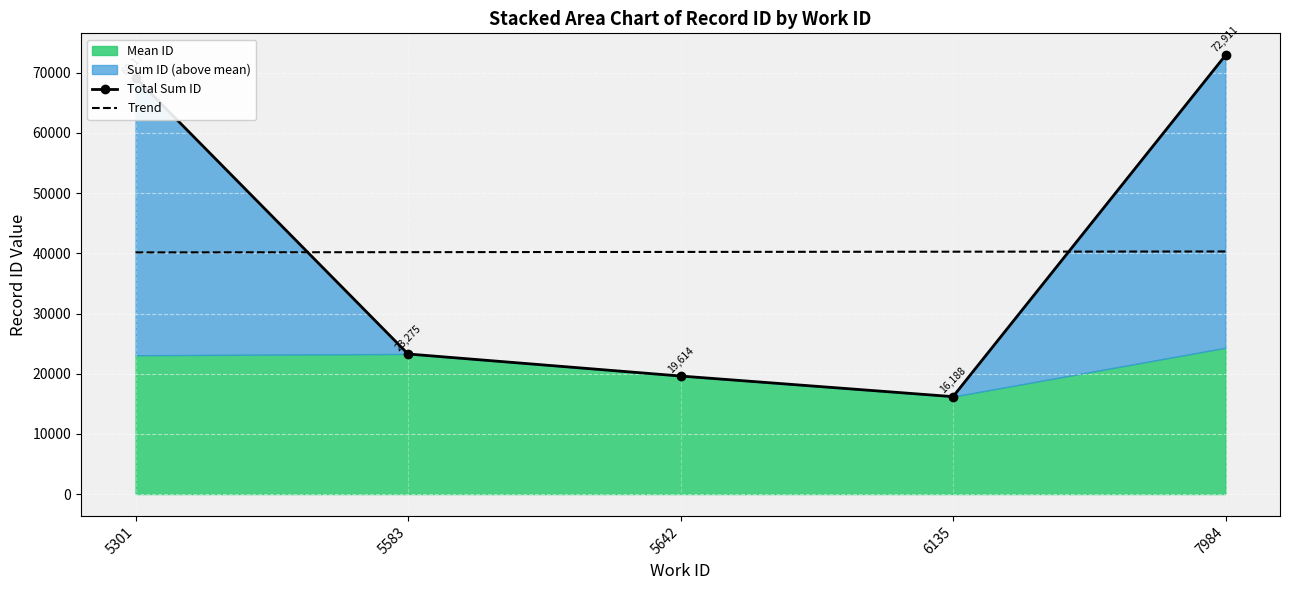

Reading left to right, transcribe all the data shown in this chart.

Total Sum ID: 5301=69177.0	5583=23275.0	5642=19614.0	6135=16188.0	7984=72911.0
Trend: 5301=40156.8	5583=40194.9	5642=40233.0	6135=40271.1	7984=40309.2